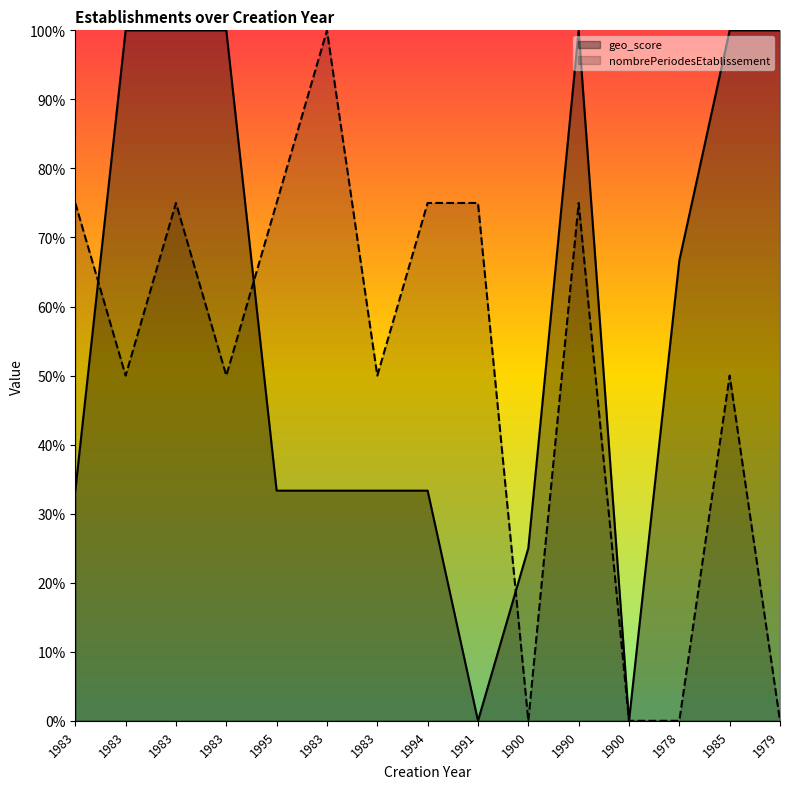

How many series are shown in this chart?

2